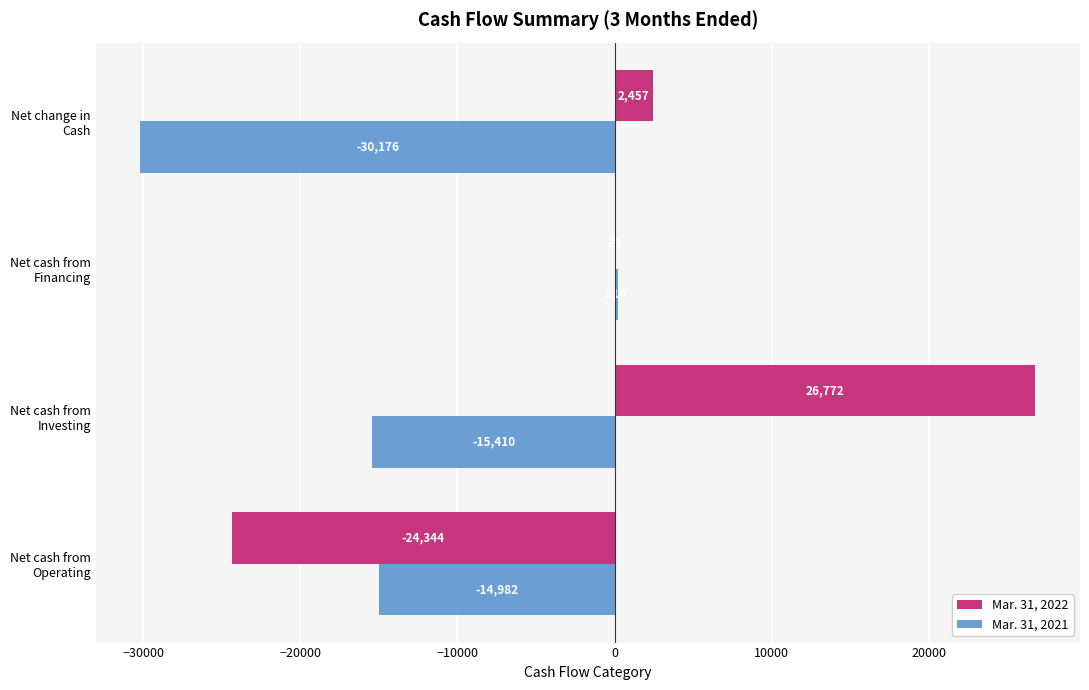

What is the highest value of the Mar. 31, 2021 series?

216